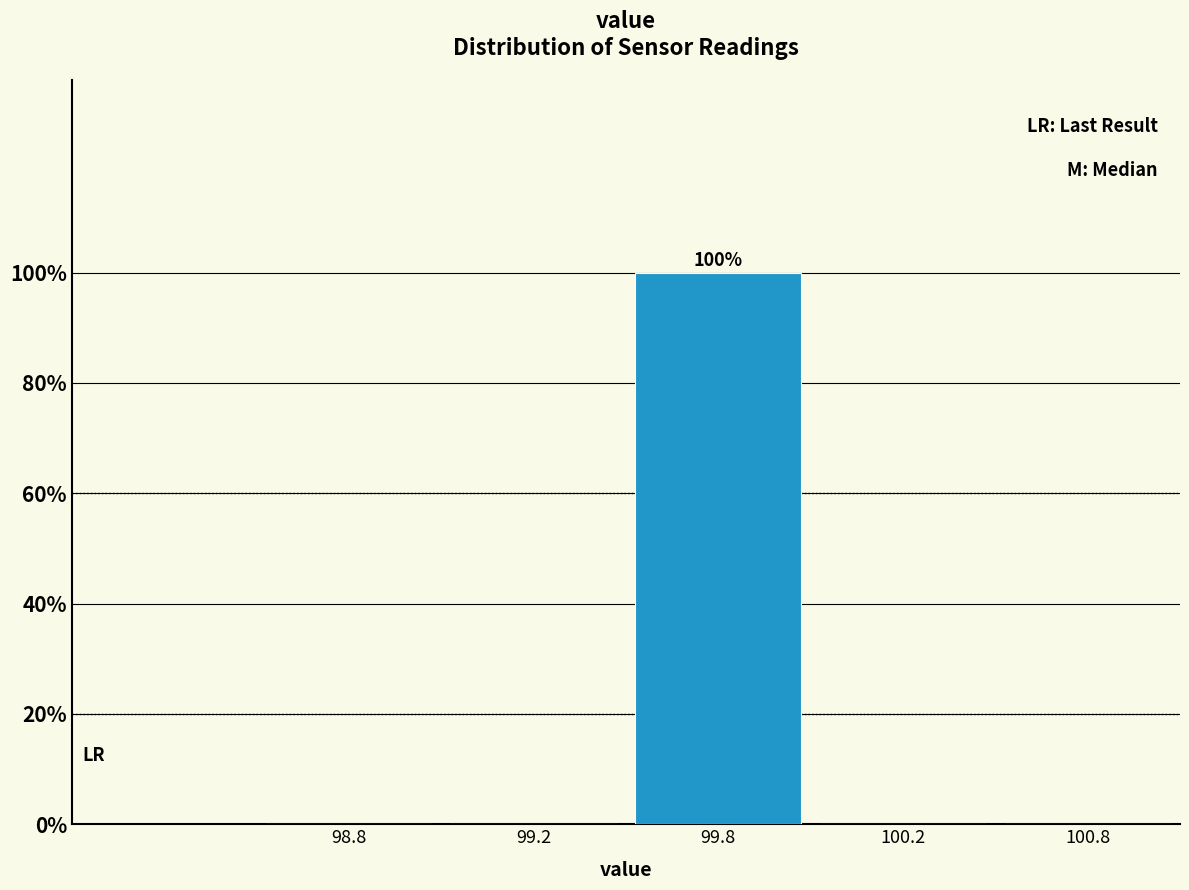

Reading left to right, transcribe all the data shown in this chart.

98.8=0	99.2=0	99.8=100	100.2=0	100.8=0